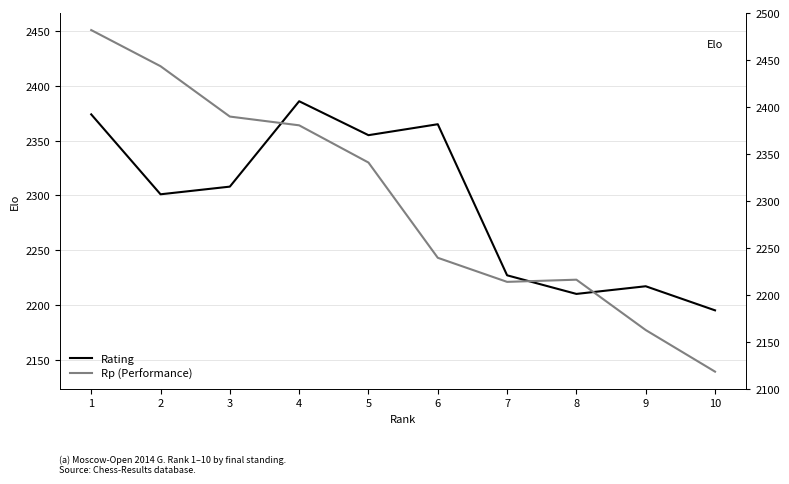

Between which two adjacent categories do Rating and Rp (Performance) first intersect?

3 and 4